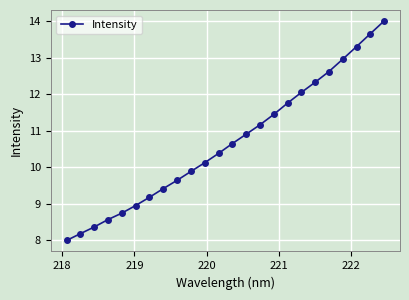

What is the smallest value displayed?

8.0